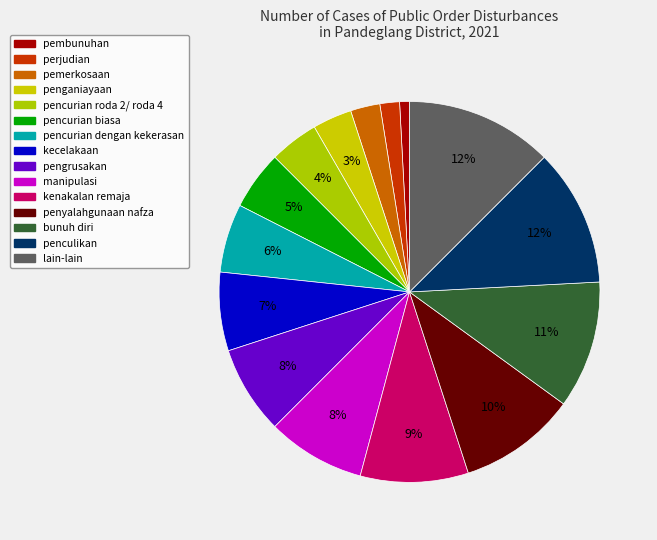

Count the number of slices in the pie.

15